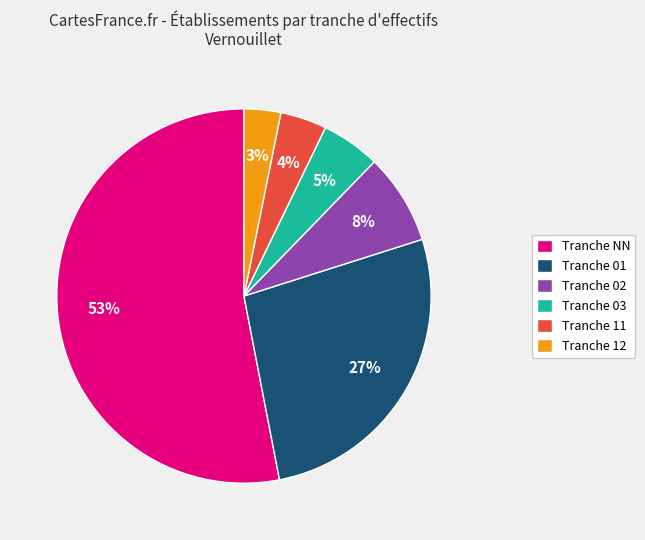

True or false: Tranche 03 accounts for 5% of the total.

True